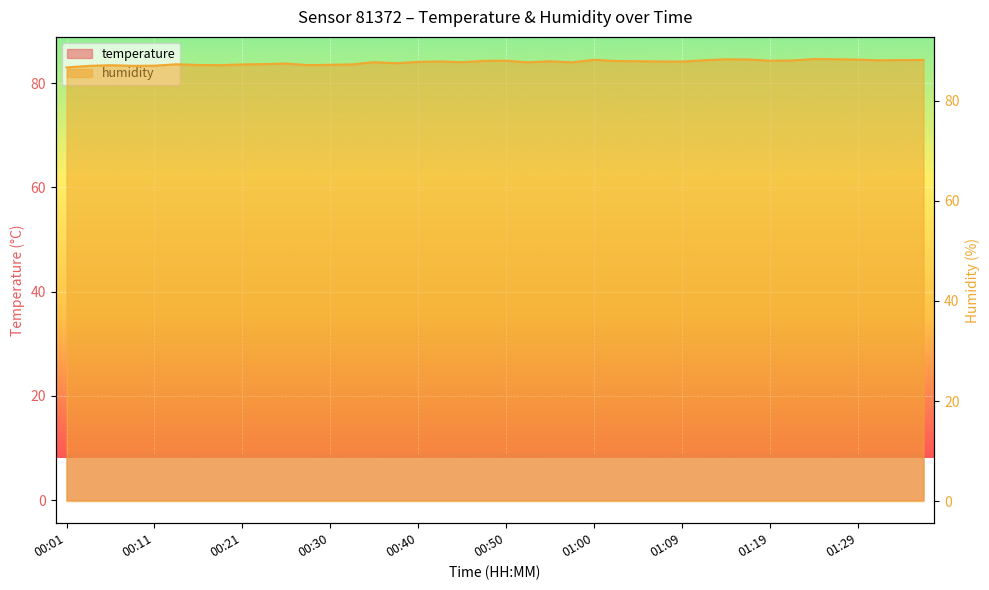

At which label is temperature closest to 8?

00:30